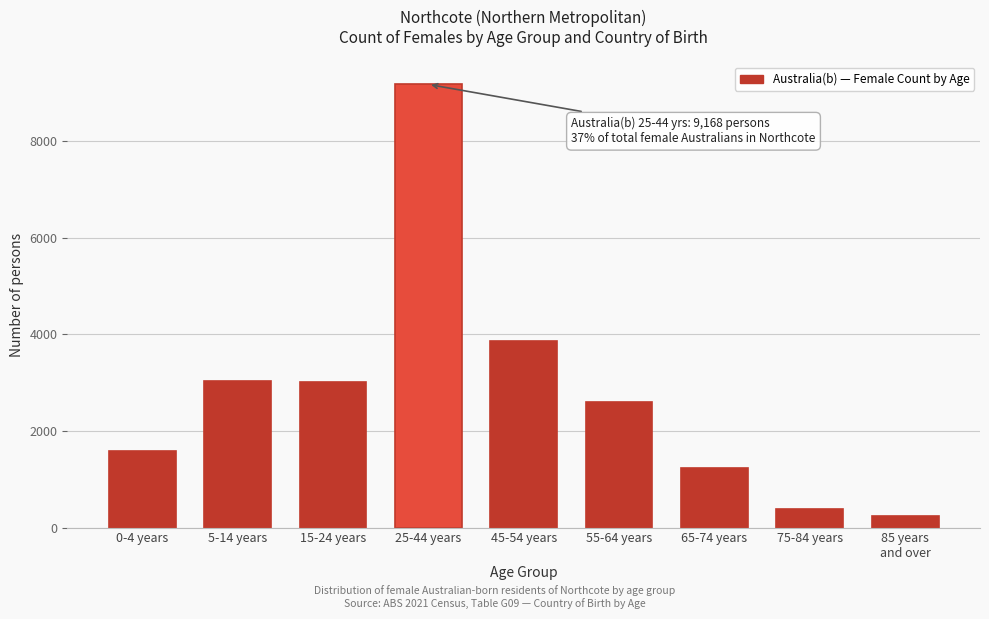

Reading left to right, extract all data points from this chart.

1575	3040	3001	9168	3856	2589	1238	389	229